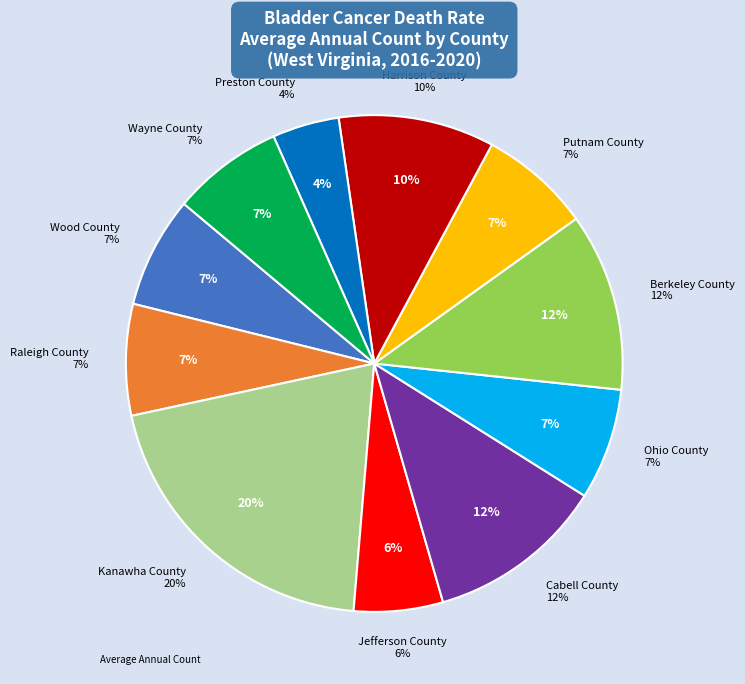

Does Berkeley County account for over 50% of the chart?

No